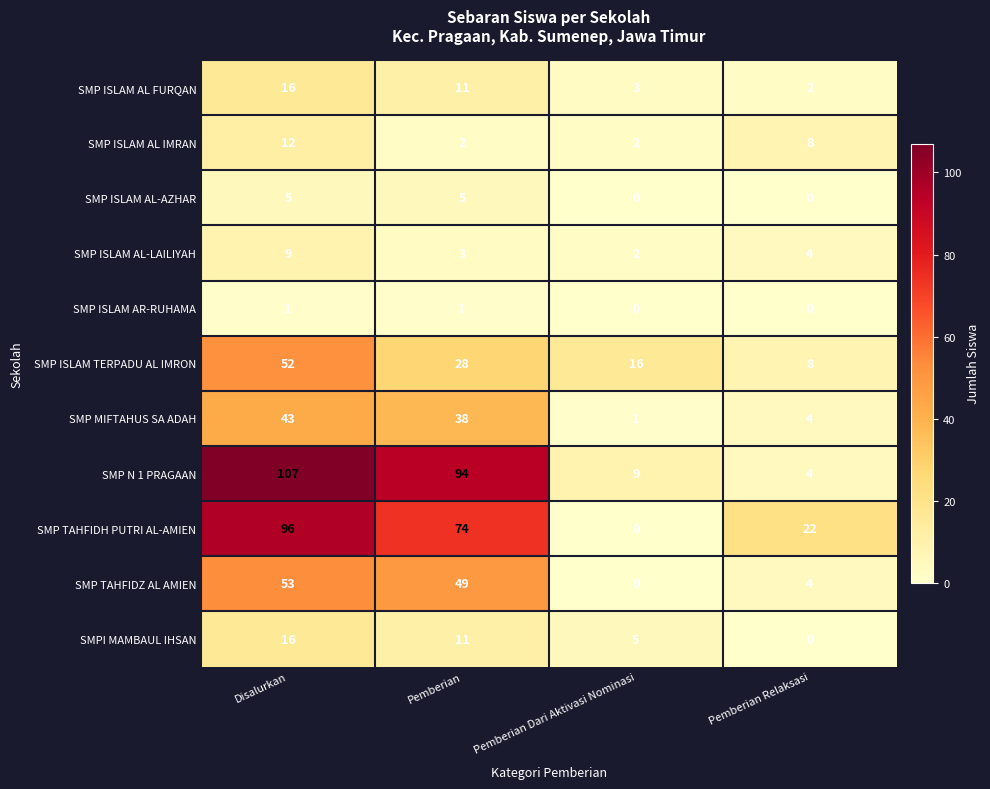

Which series has the largest total across all categories?

SMP N 1 PRAGAAN